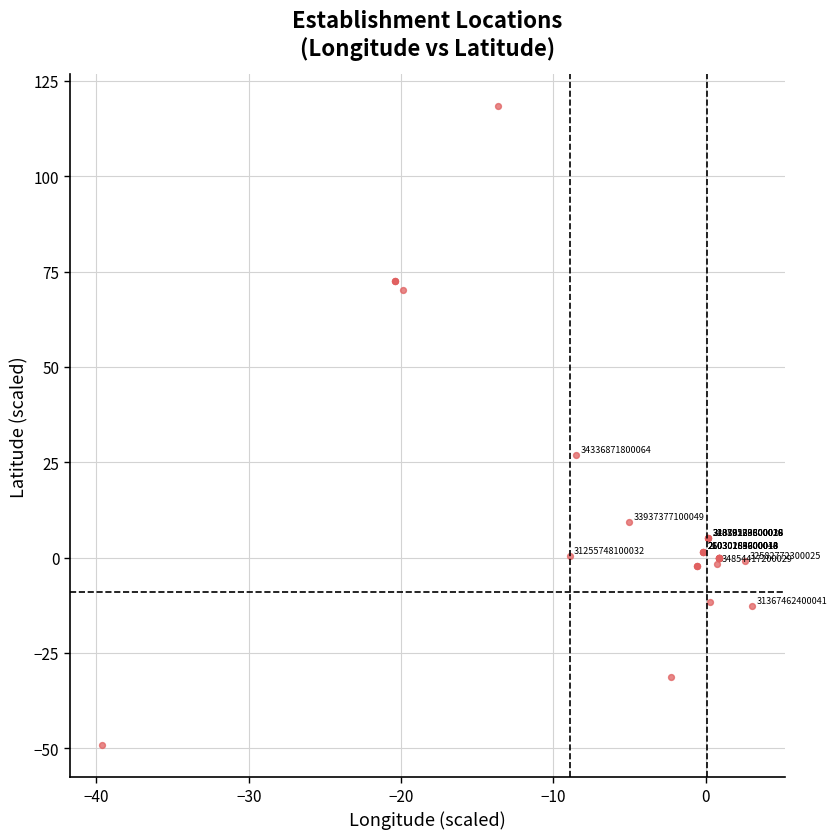

What Y value in the scatter plot is closest to 34?

26.9